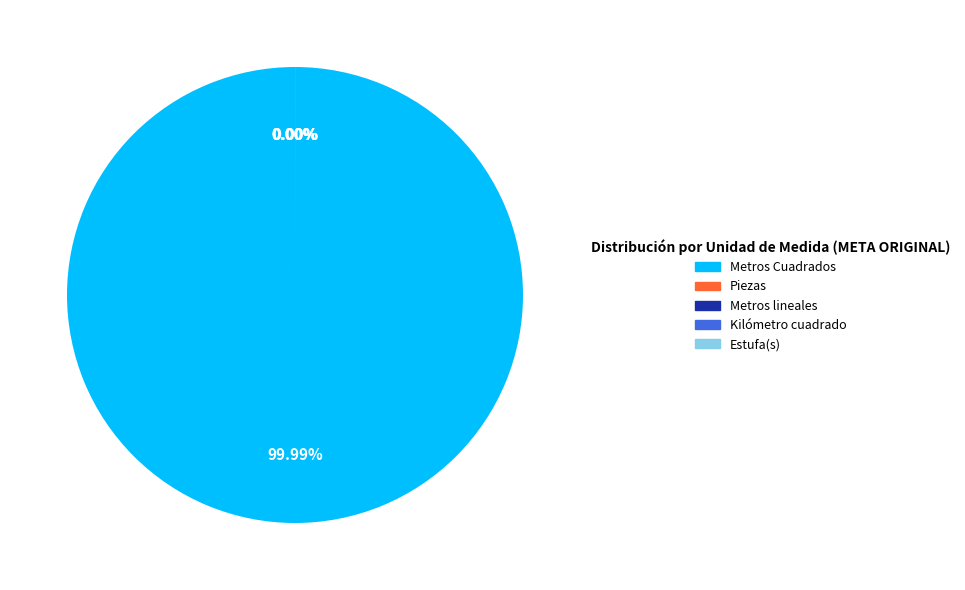

What is the change in value from Metros Cuadrados to Estufa(s)?

-1152064.1